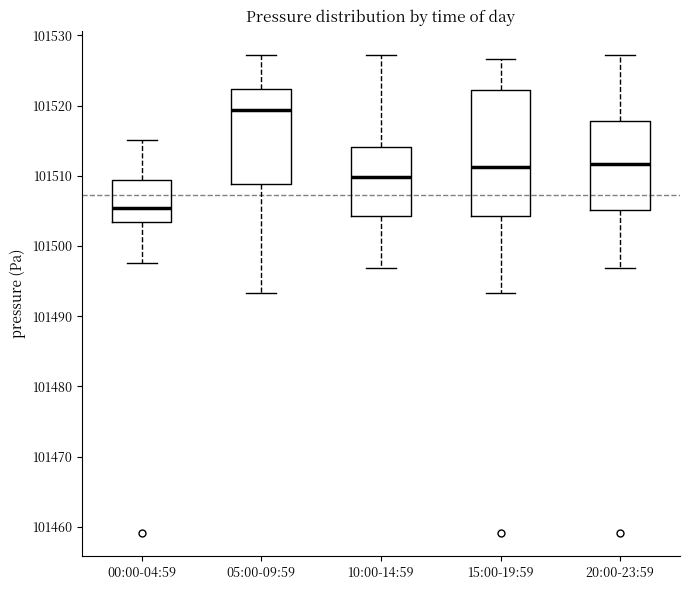

Which box's median line is the lowest?

00:00-04:59